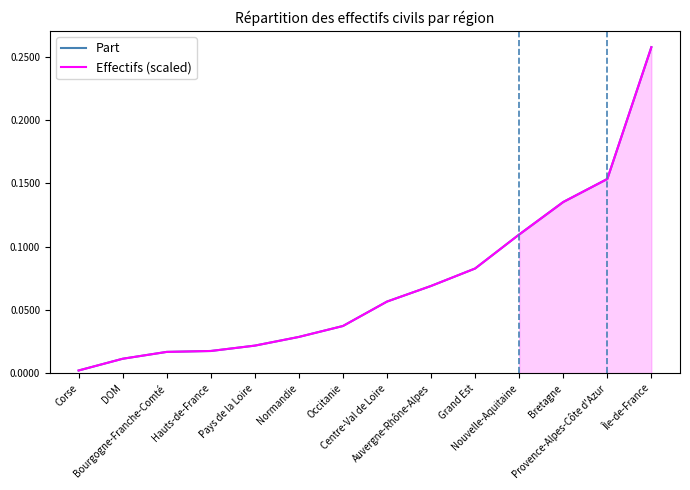

Is it true that Part equals 0.0 at Normandie?

False